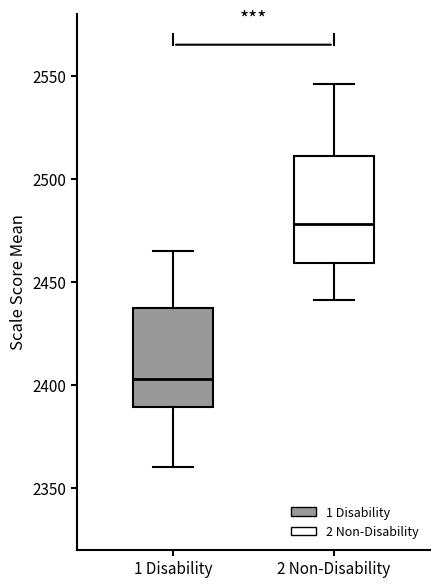

Reading left to right, transcribe this box plot: for each box, give where its median line is, the range the box spans, and where its two whiskers end, as read against the y-axis. The values are not printed on the chart, so give them approximately, as read against the axis.

1 Disability: median 2405, box 2390 to 2435, whiskers 2360 to 2465
2 Non-Disability: median 2480, box 2460 to 2510, whiskers 2440 to 2545